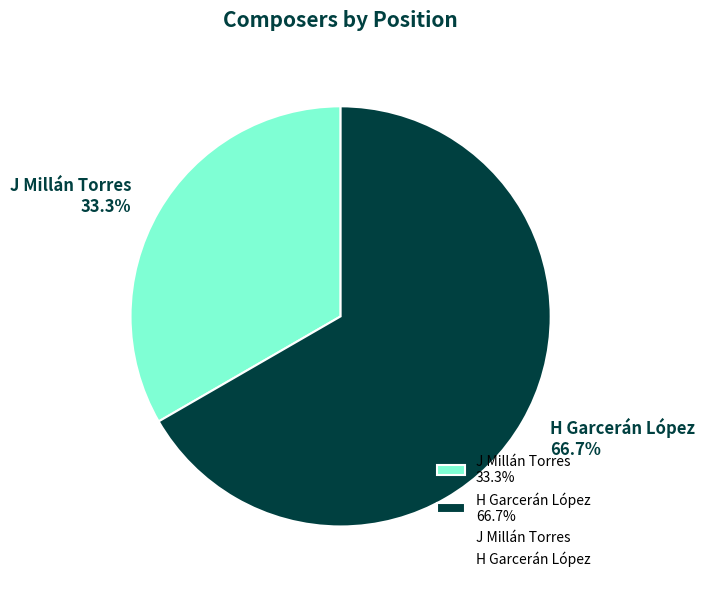

Is the sum of J Millán Torres and H Garcerán López greater than half?

Yes